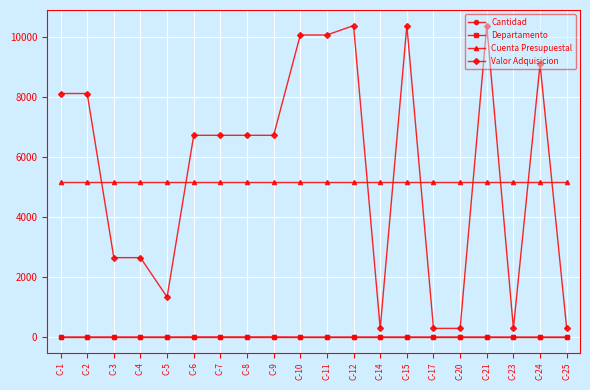

What is the total value across all series at C-3?

7799.8